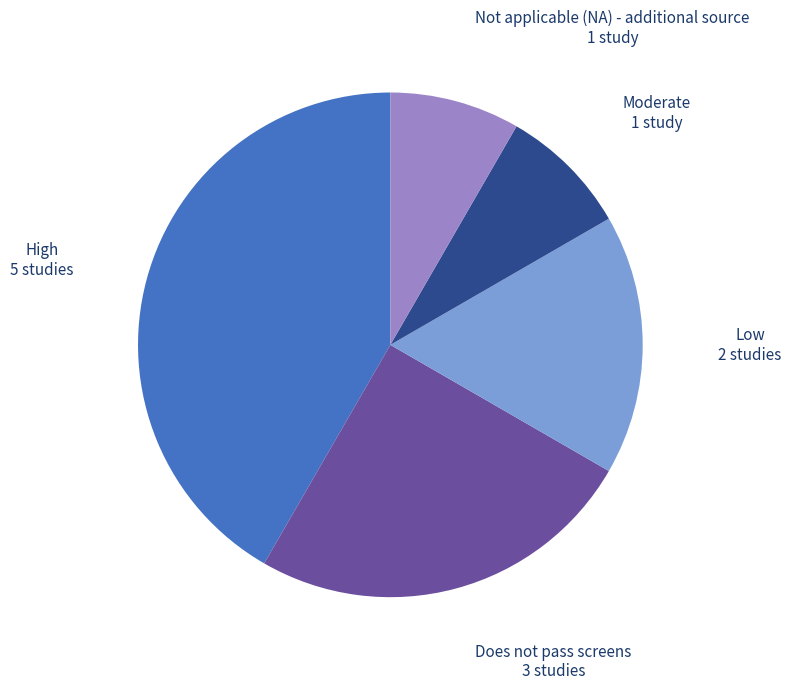

Is there any slice that represents more than half of the pie?

No